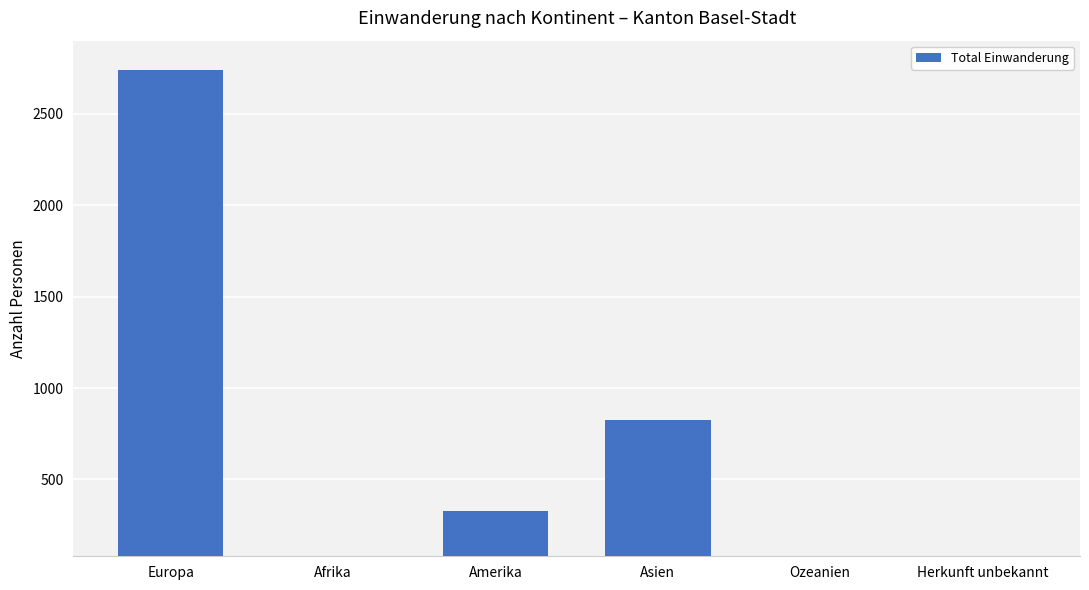

Which label corresponds to the largest value in the chart?

Europa